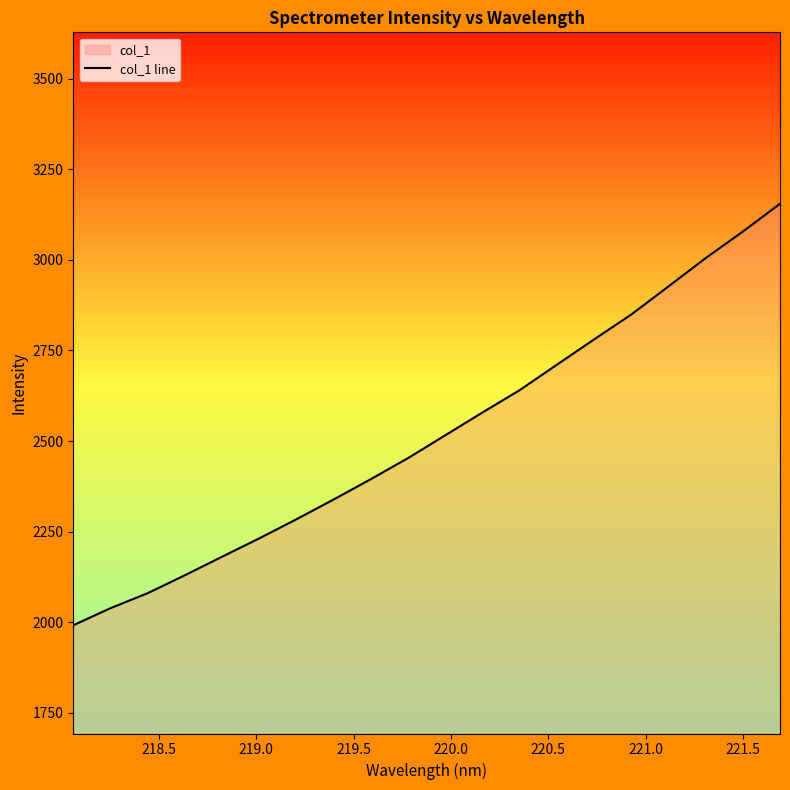

What is the maximum value shown in the chart?

3154.9